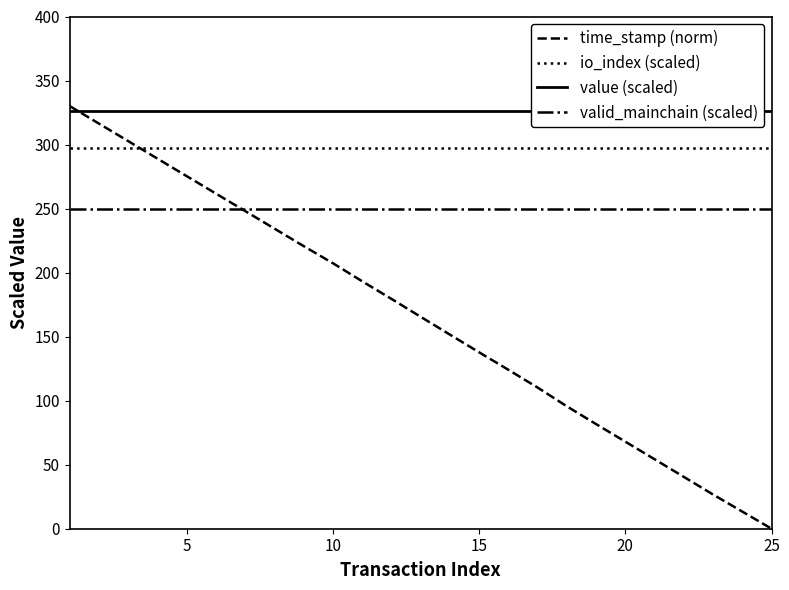

The io_index (scaled) series shows 297.0 at 20. True or false?

True